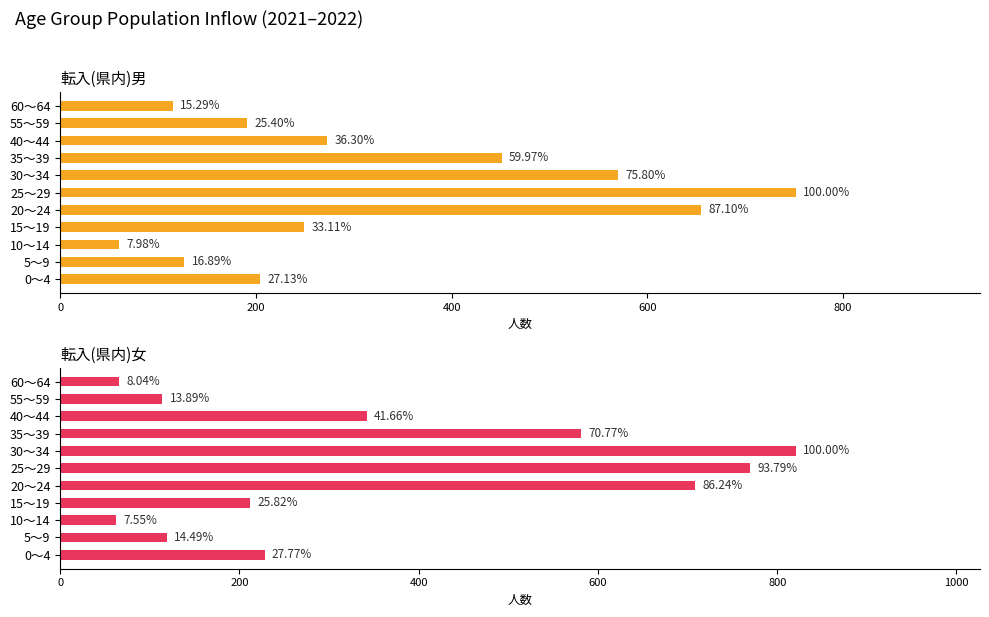

Are the bars grouped side by side (vs. stacked)?

Yes